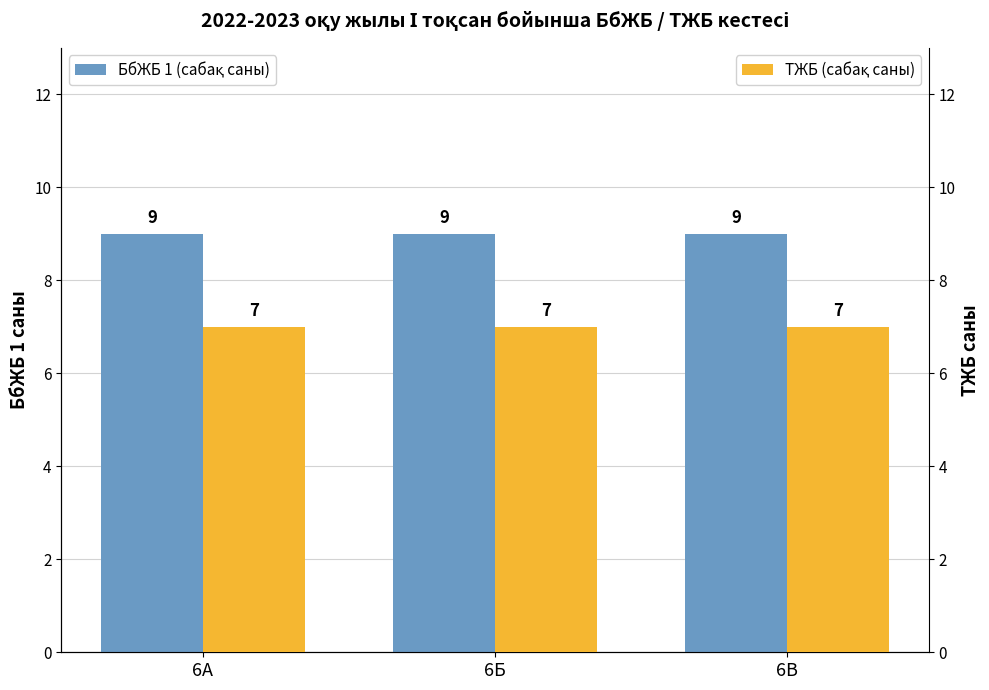

At which label is БбЖБ 1 (сабақ саны) closest to 9?

6А